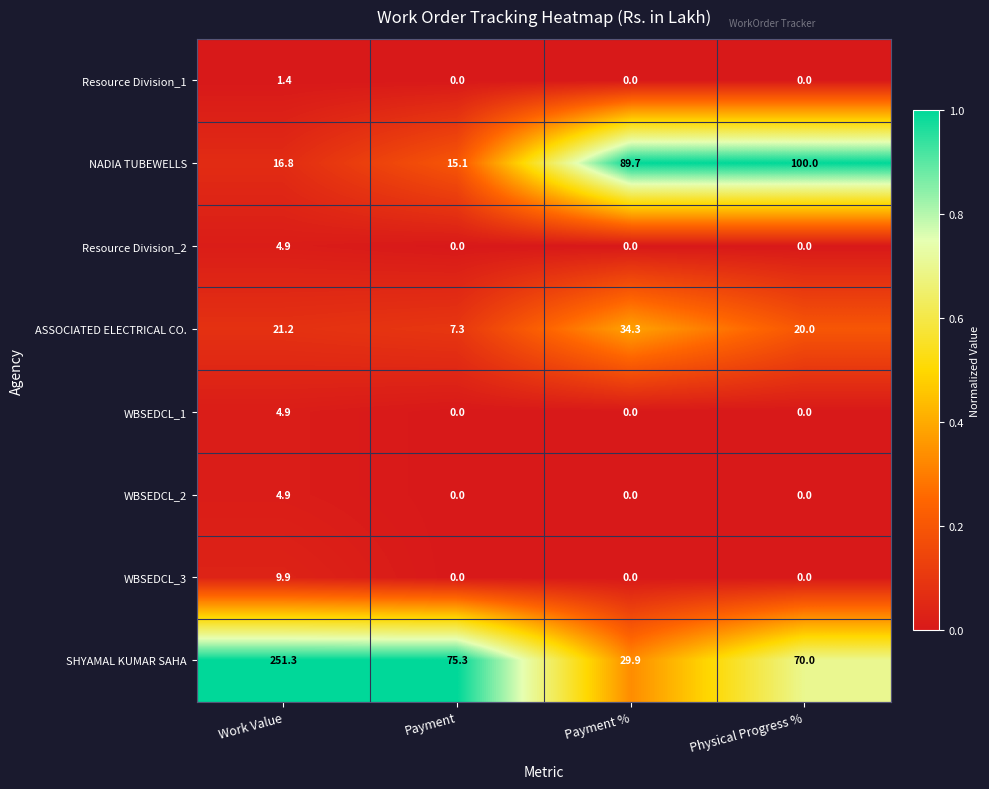

At how many categories does at least one series exceed 0?

4